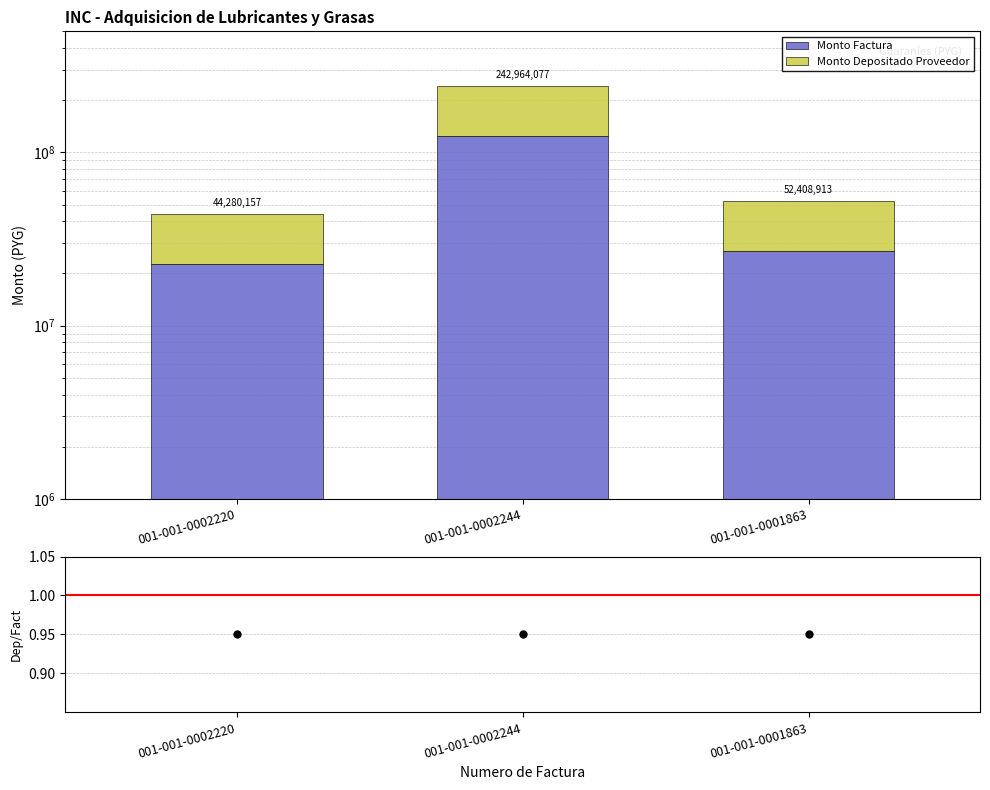

Rank the series by their maximum value, from highest to lowest.

Monto Factura, Monto Depositado Proveedor